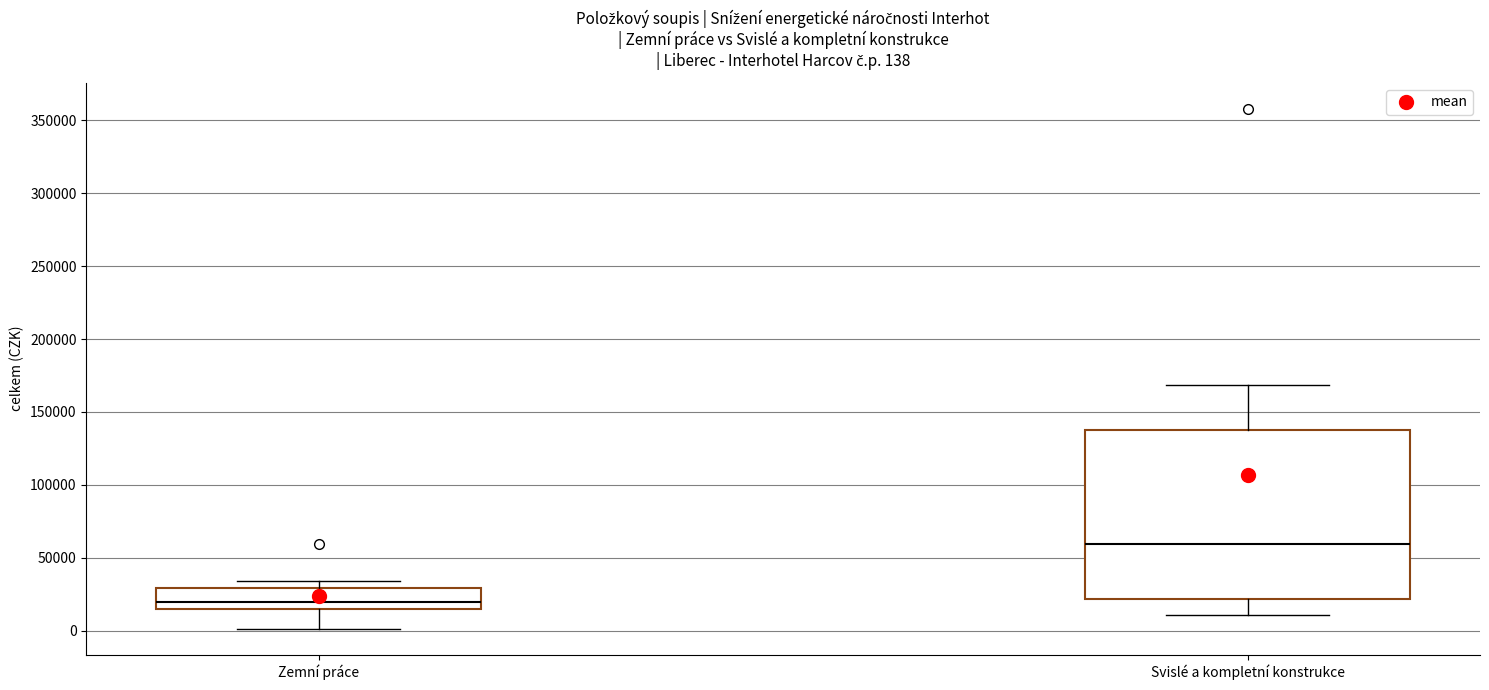

Comparing the boxes themselves (not the whiskers), which one is the tallest?

Svislé a kompletní konstrukce